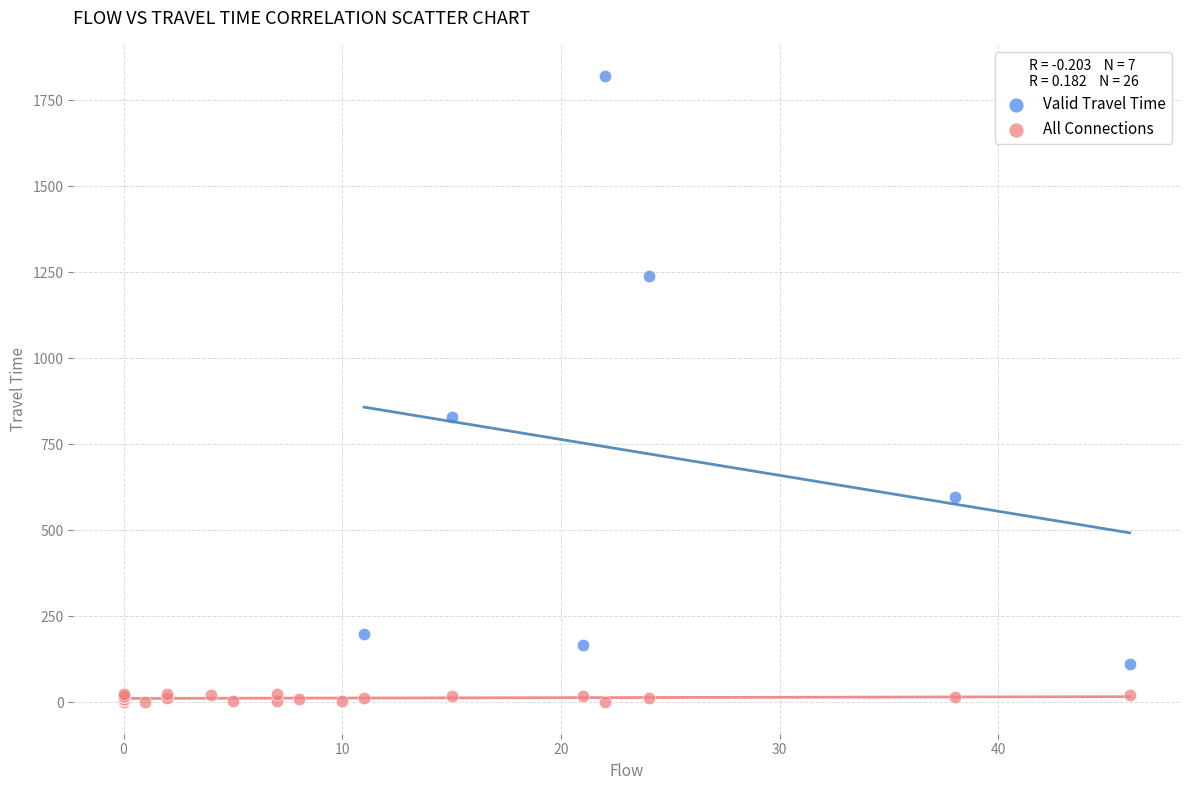

Which series has the widest spread of Y values?

Valid Travel Time